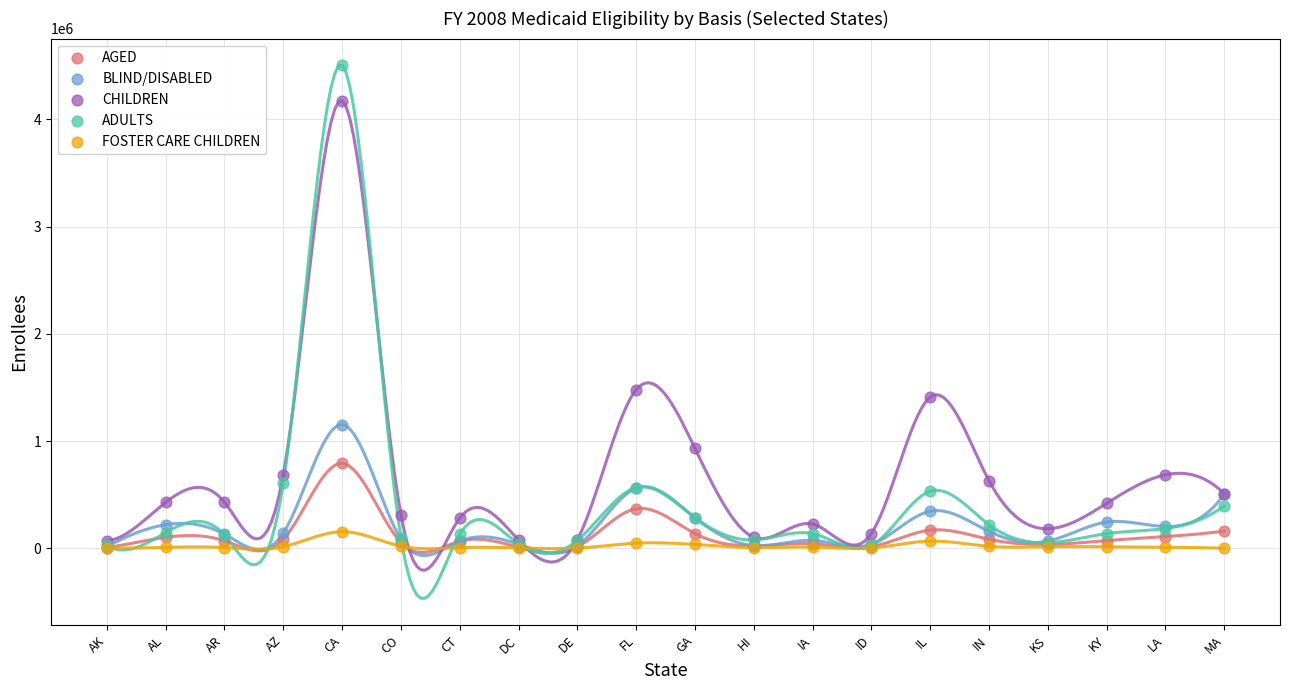

Which series has the widest spread of Y values?

ADULTS